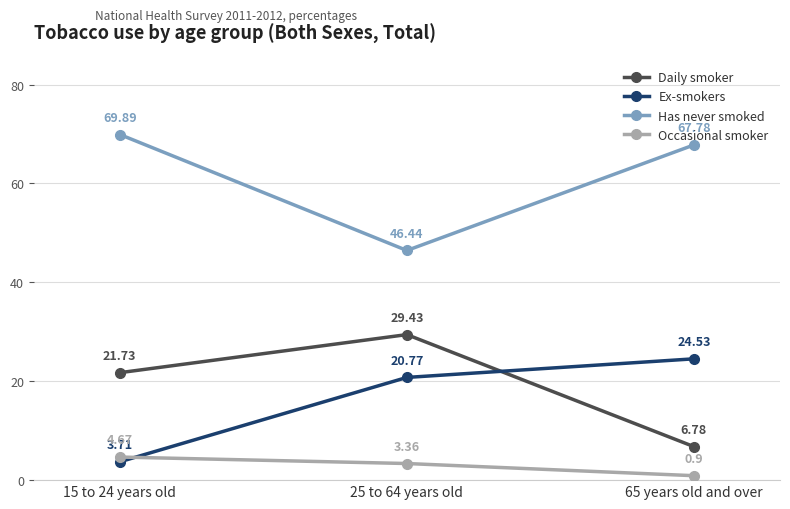

Count the Occasional smoker values in the range 0 to 4.

2